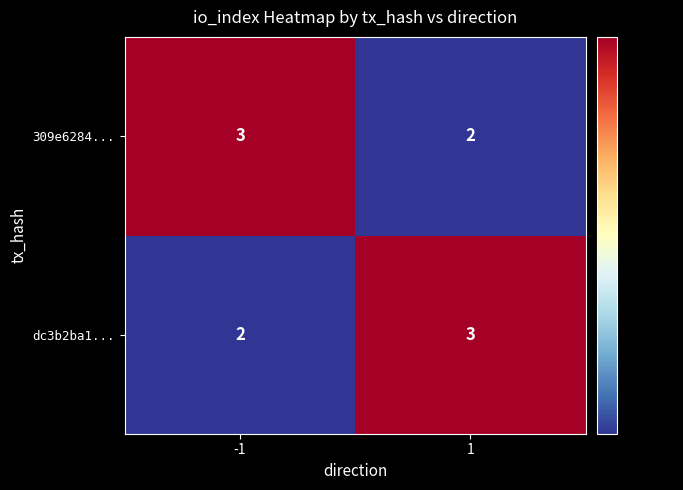

Is it true that 309e6284... equals 3 at -1?

True